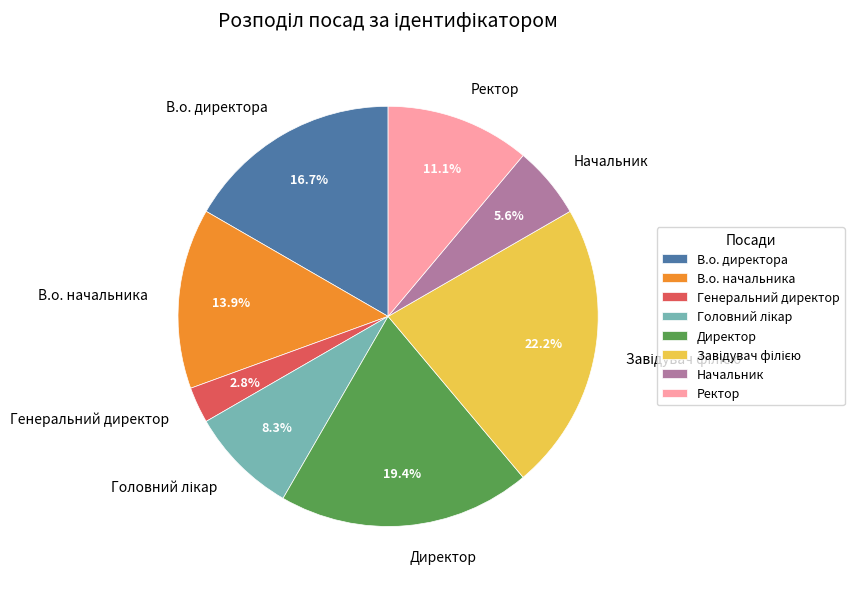

What is the ratio of the value at В.о. директора to the value at Директор?

0.9